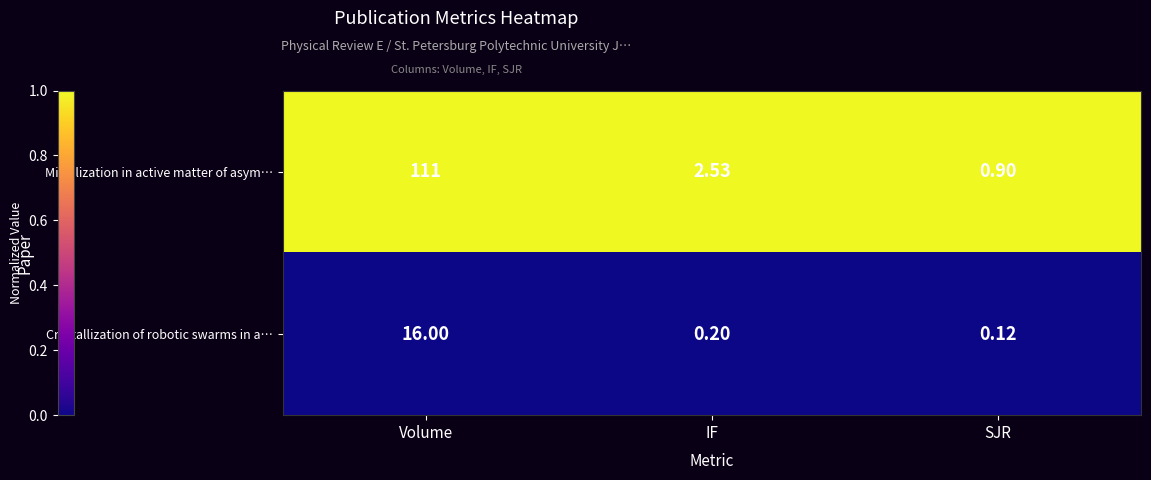

Rank the series by their average value, from lowest to highest.

Crystallization of robotic swarms in a…, Micellization in active matter of asym…